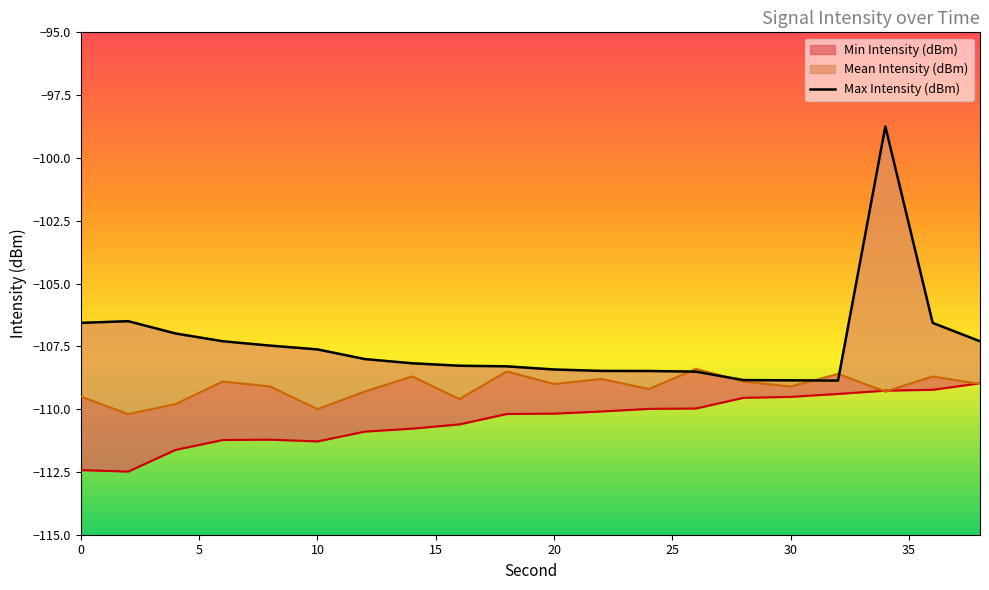

What is the greatest value displayed?

-98.7